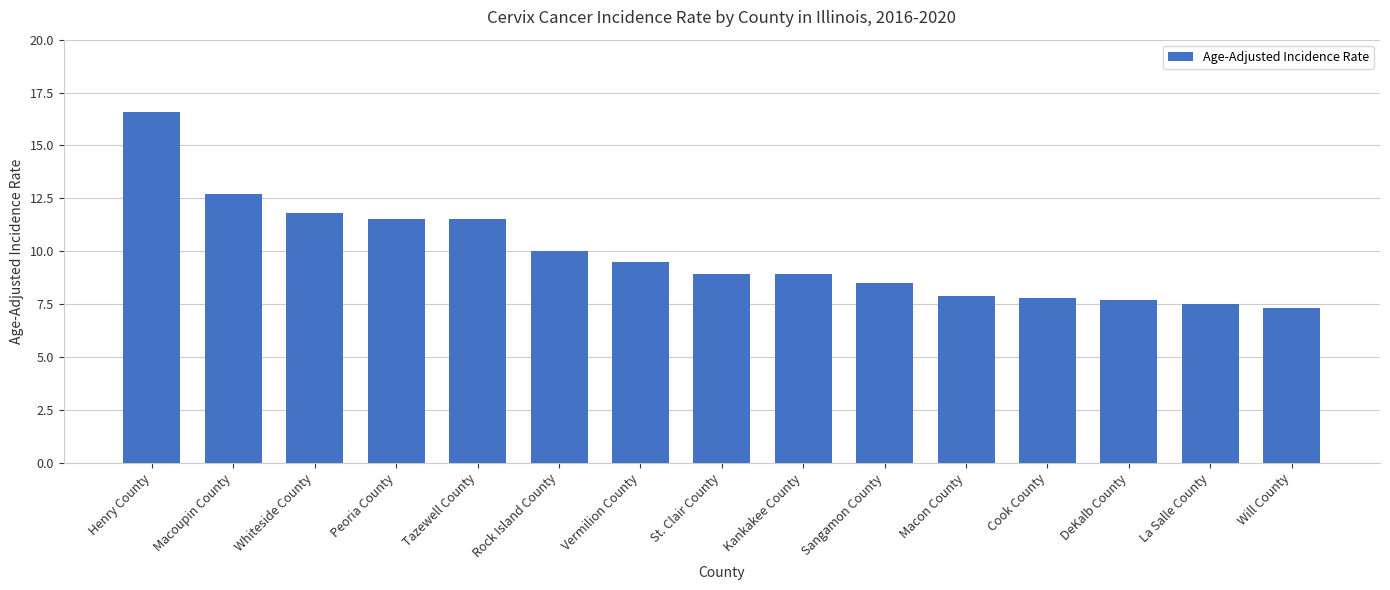

At which category does the chart reach its peak across all series?

Henry County